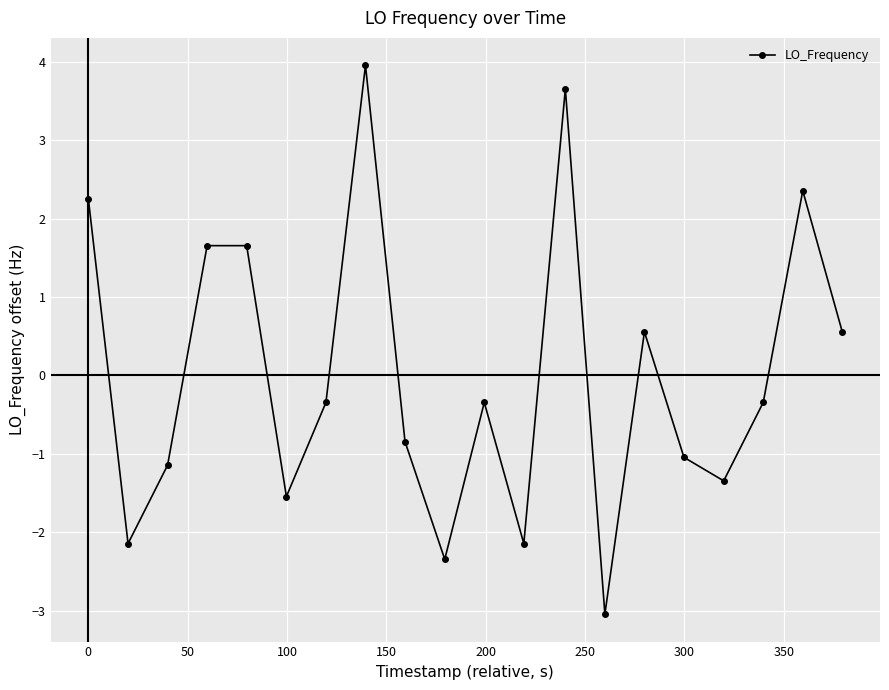

What is the difference between the maximum and minimum values?

7.0